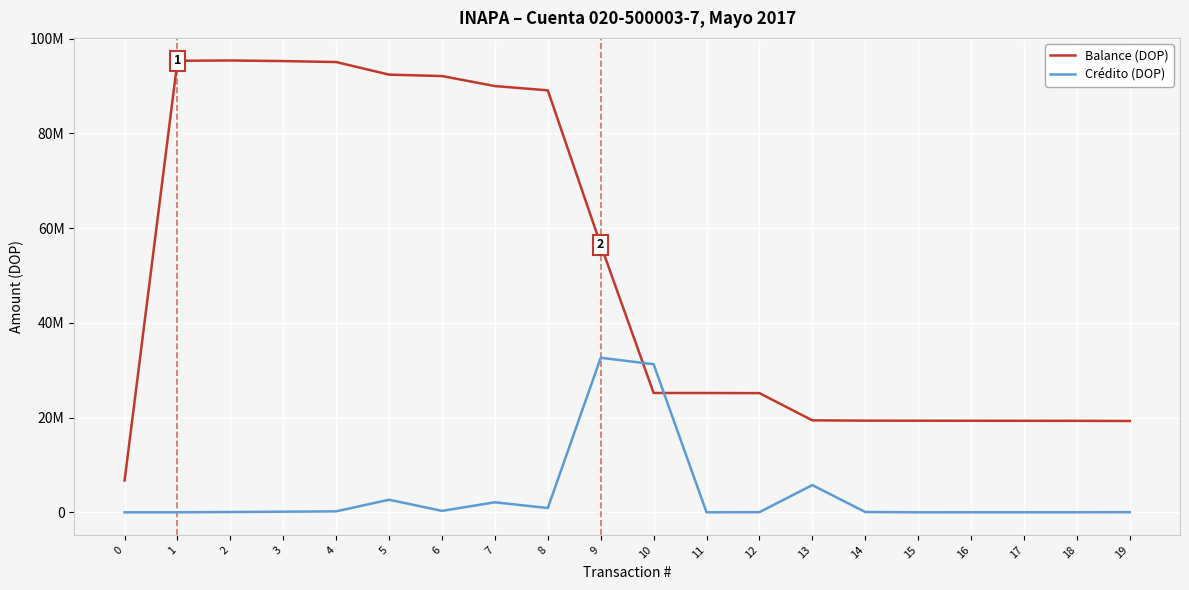

At 2, list the series in order from largest to smallest.

Balance (DOP), Crédito (DOP)